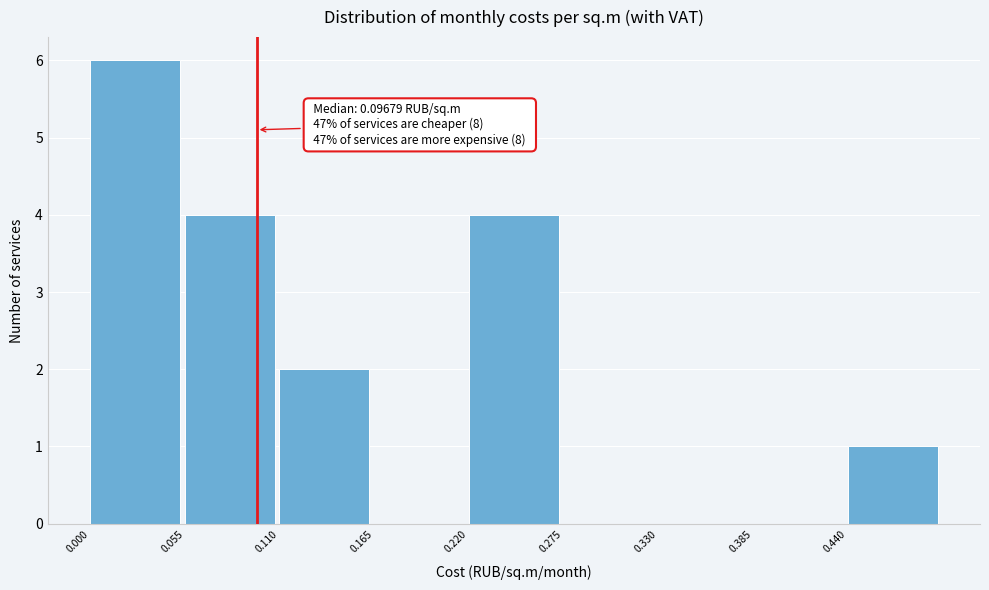

Which range on the x-axis has the tallest bar?

0.000 to 0.055